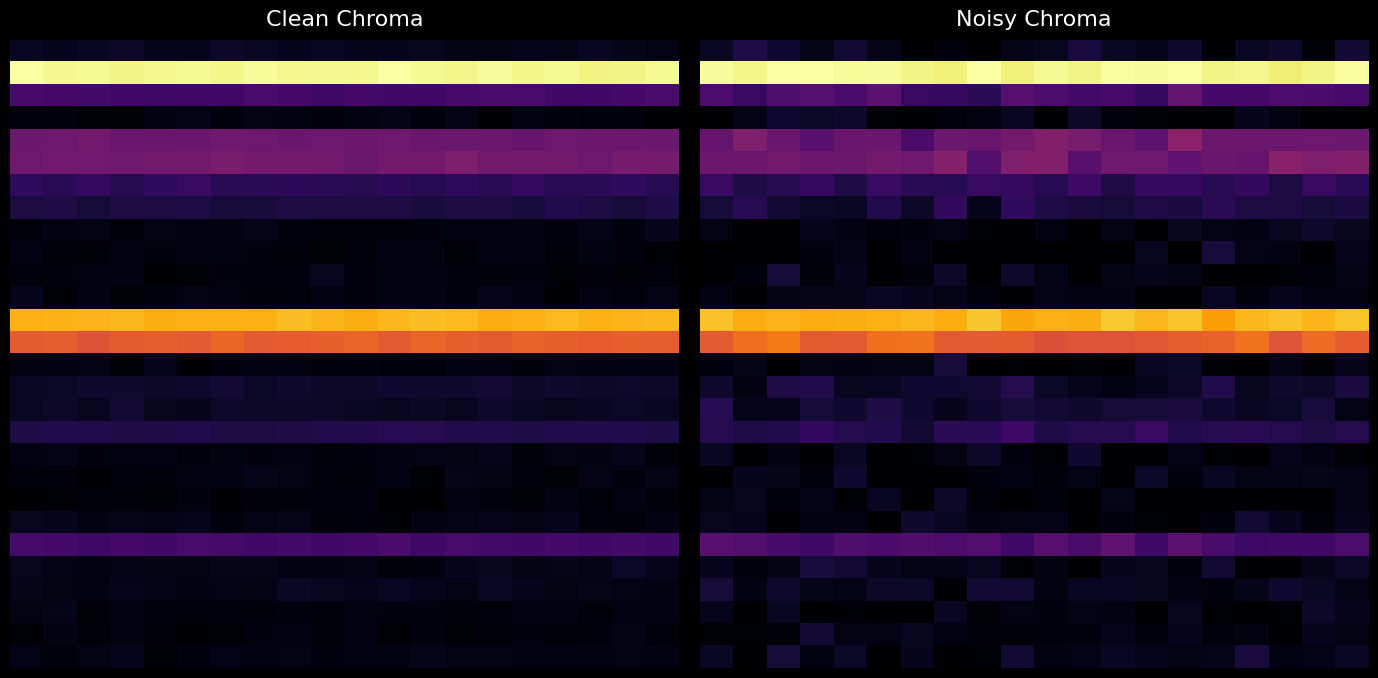

Which category has the highest value across all series?

3